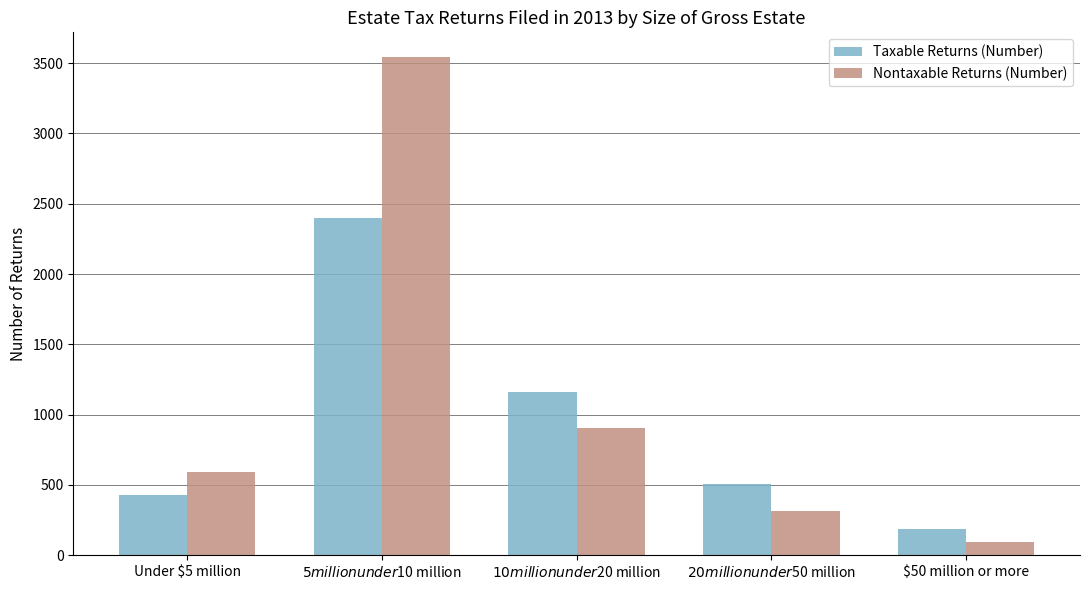

List the series in order of their peak value, highest first.

Nontaxable Returns (Number), Taxable Returns (Number)